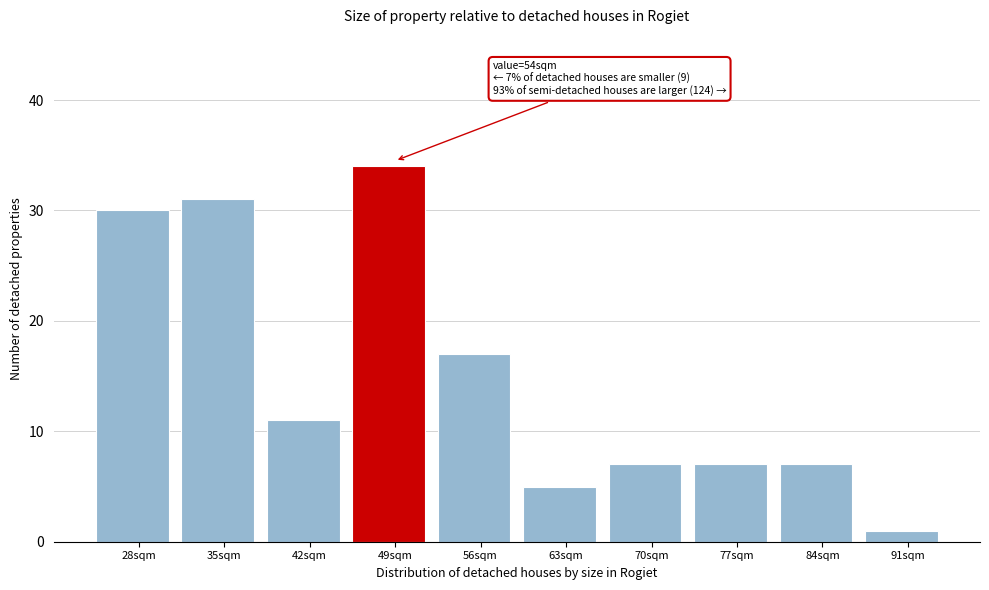

Reading right to left, transcribe all the data shown in this chart.

91sqm=1	84sqm=7	77sqm=7	70sqm=7	63sqm=5	56sqm=17	49sqm=34	42sqm=11	35sqm=31	28sqm=30